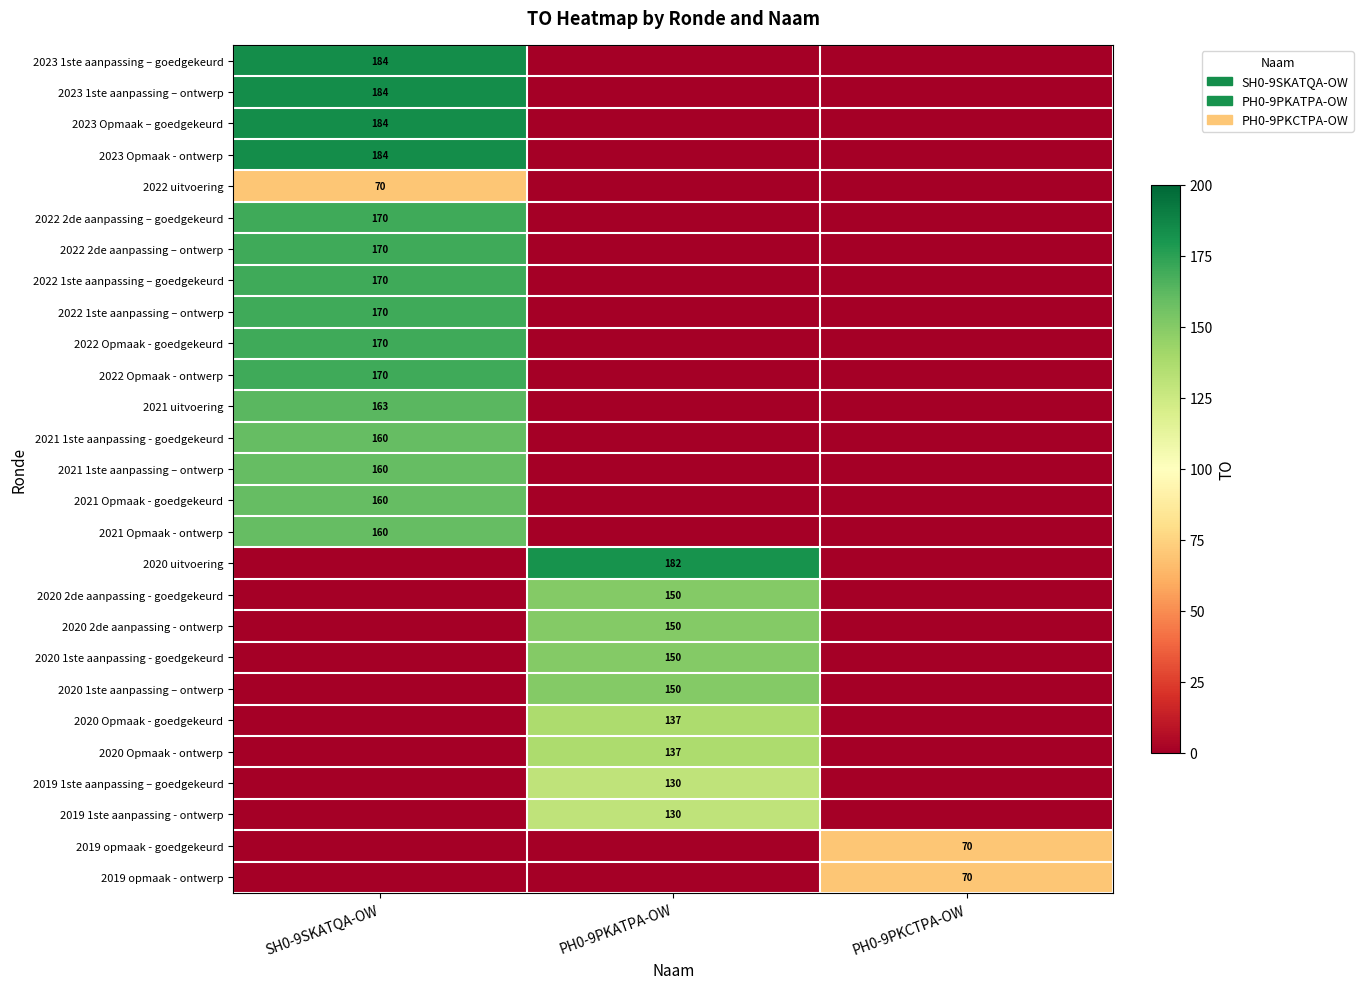

At how many categories does at least one series exceed 174?

2